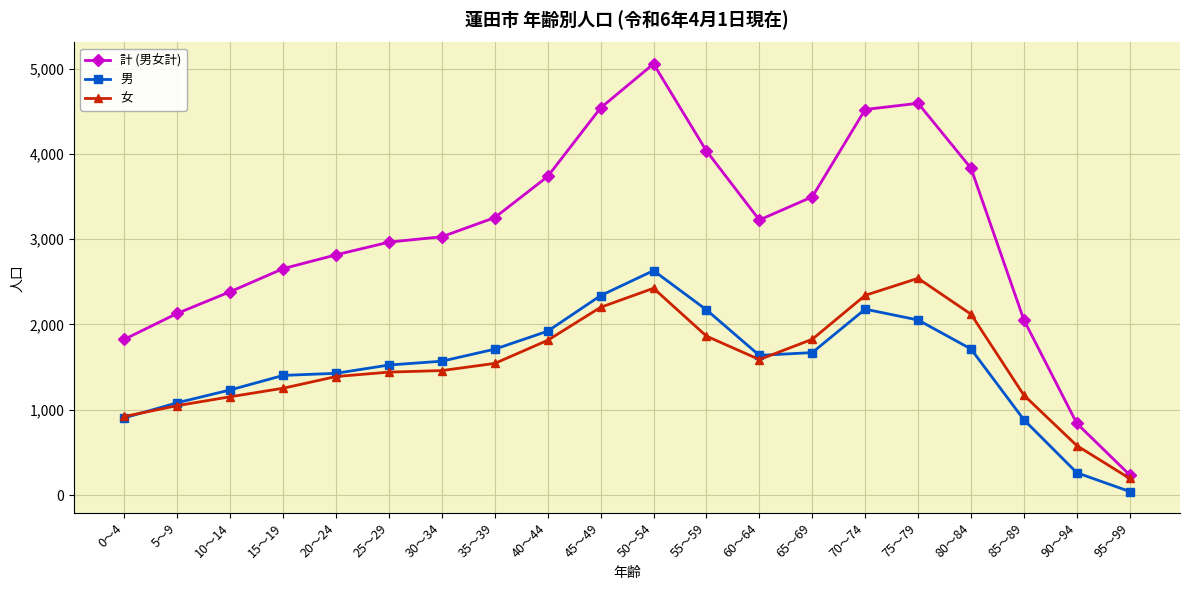

What is the label of the 18th point from the right?

10～14